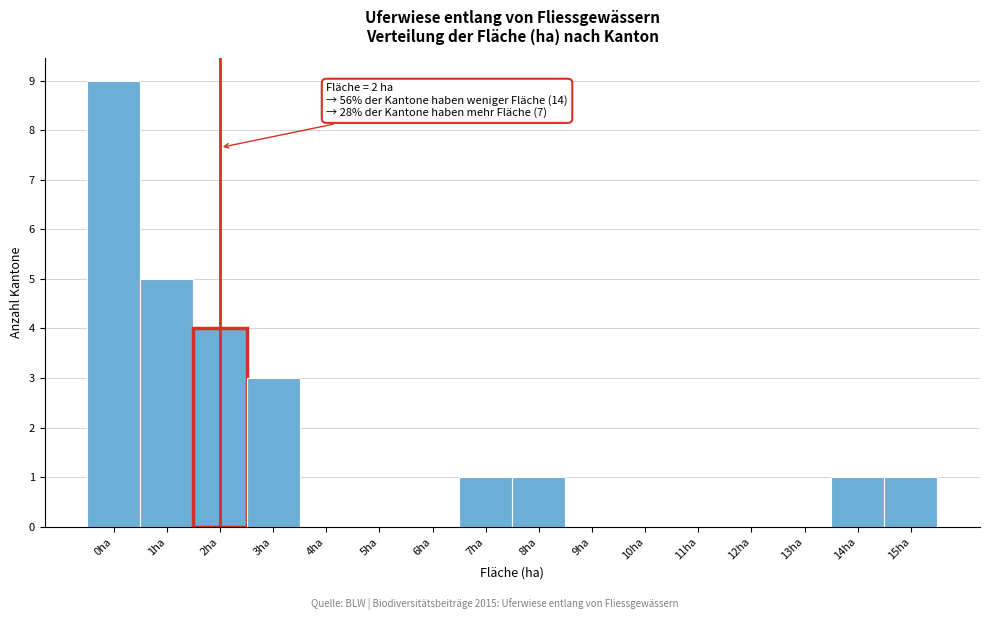

Reading left to right, transcribe all the data shown in this chart.

0ha=9	1ha=5	2ha=4	3ha=3	4ha=0	5ha=0	6ha=0	7ha=1	8ha=1	9ha=0	10ha=0	11ha=0	12ha=0	13ha=0	14ha=1	15ha=1